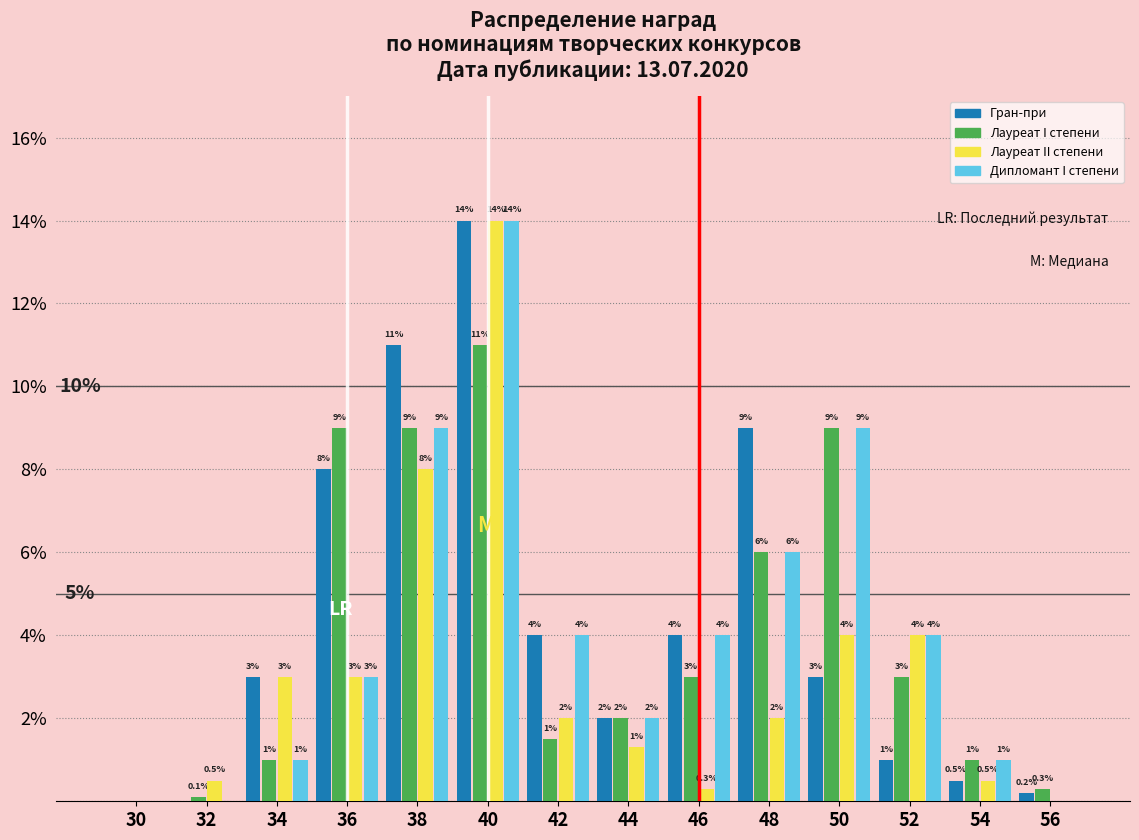

Reading right to left, list all the values displayed in this chart.

Гран-при: 56=0.2	54=0.5	52=1.0	50=3.0	48=9.0	46=4.0	44=2.0	42=4.0	40=14.0	38=11.0	36=8.0	34=3.0	32=0.0	30=0.0
Лауреат I степени: 56=0.3	54=1.0	52=3.0	50=9.0	48=6.0	46=3.0	44=2.0	42=1.5	40=11.0	38=9.0	36=9.0	34=1.0	32=0.1	30=0.0
Лауреат II степени: 56=0.0	54=0.5	52=4.0	50=4.0	48=2.0	46=0.3	44=1.3	42=2.0	40=14.0	38=8.0	36=3.0	34=3.0	32=0.5	30=0.0
Дипломант I степени: 56=0.0	54=1.0	52=4.0	50=9.0	48=6.0	46=4.0	44=2.0	42=4.0	40=14.0	38=9.0	36=3.0	34=1.0	32=0.0	30=0.0